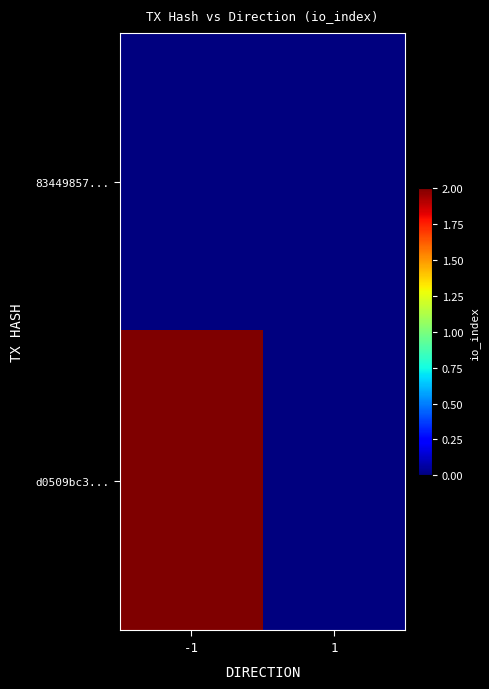

Reading left to right, transcribe all the data shown in this chart.

83449857...: -1=0	1=0
d0509bc3...: -1=2	1=0